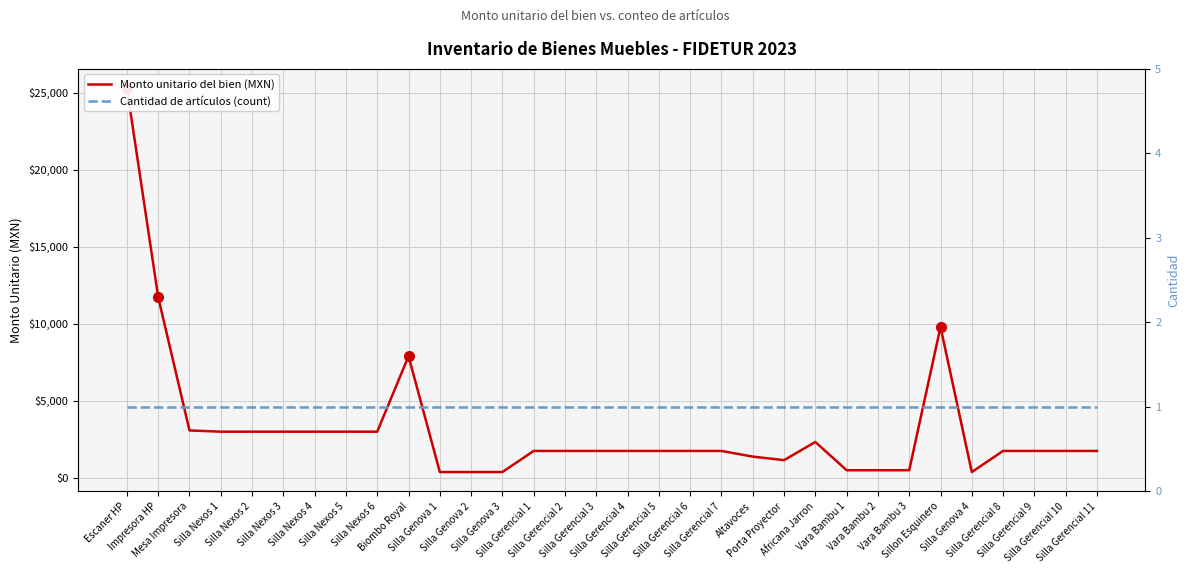

At how many categories does at least one series exceed 10380?

2